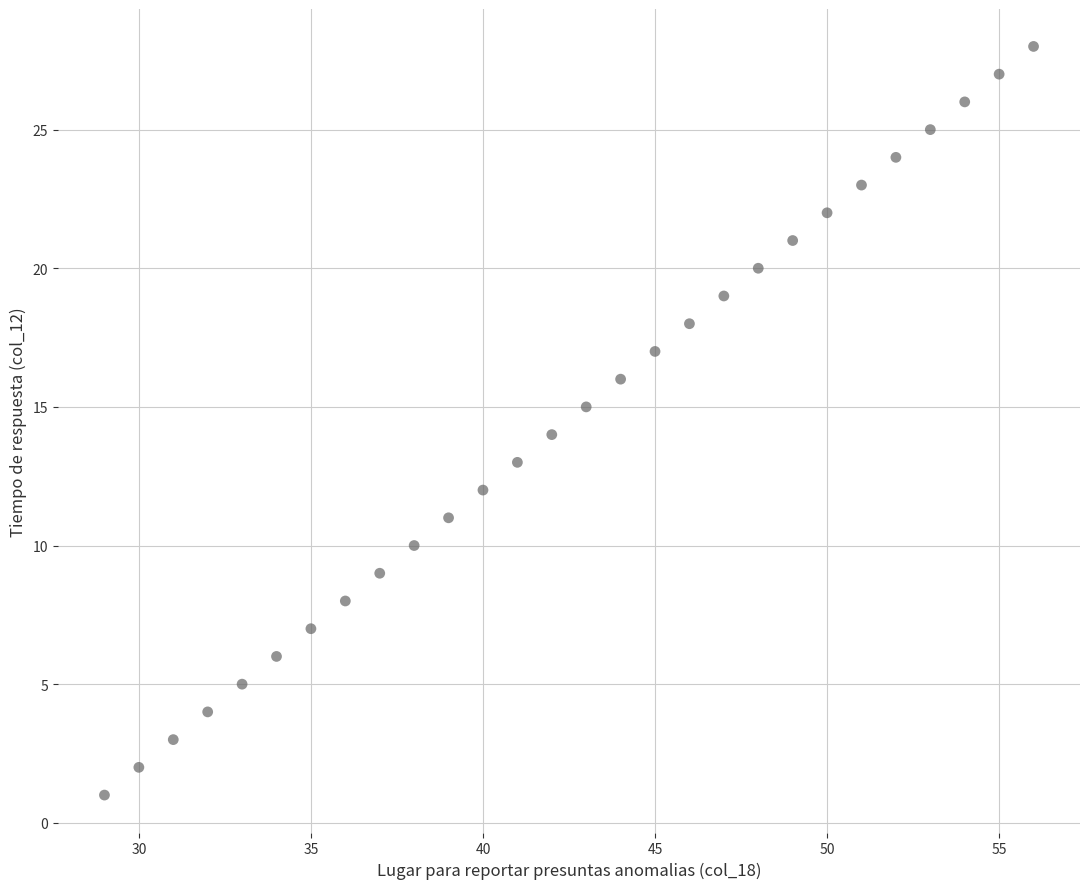

What is the range of X values (max minus min)?

27